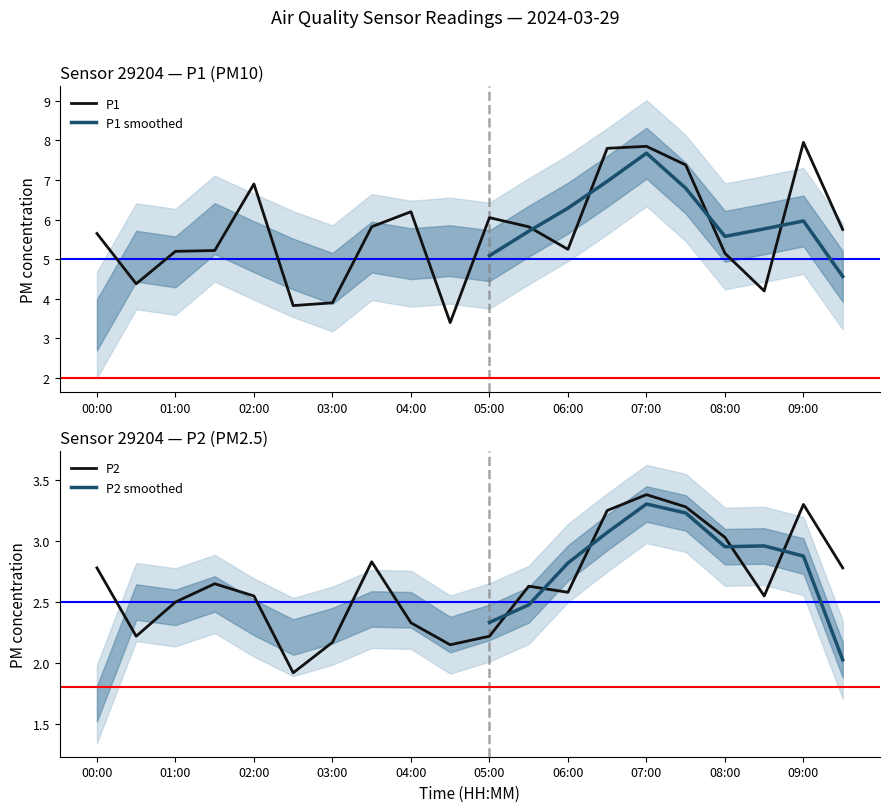

How many distinct data groups are displayed?

2